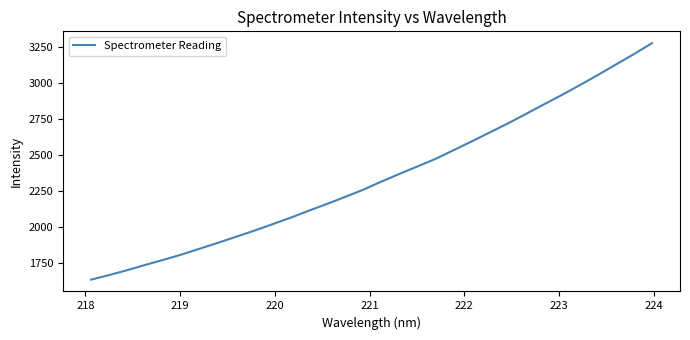

What is the difference between the maximum and minimum values?

1642.0